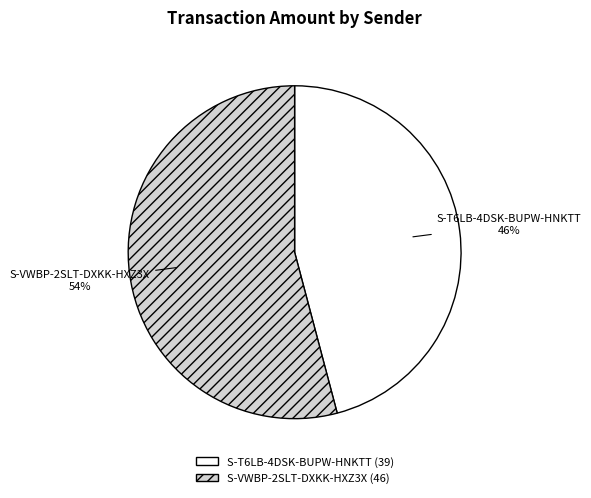

What percentage is the S-VWBP-2SLT-DXKK-HXZ3X slice, to the nearest percent?

54%